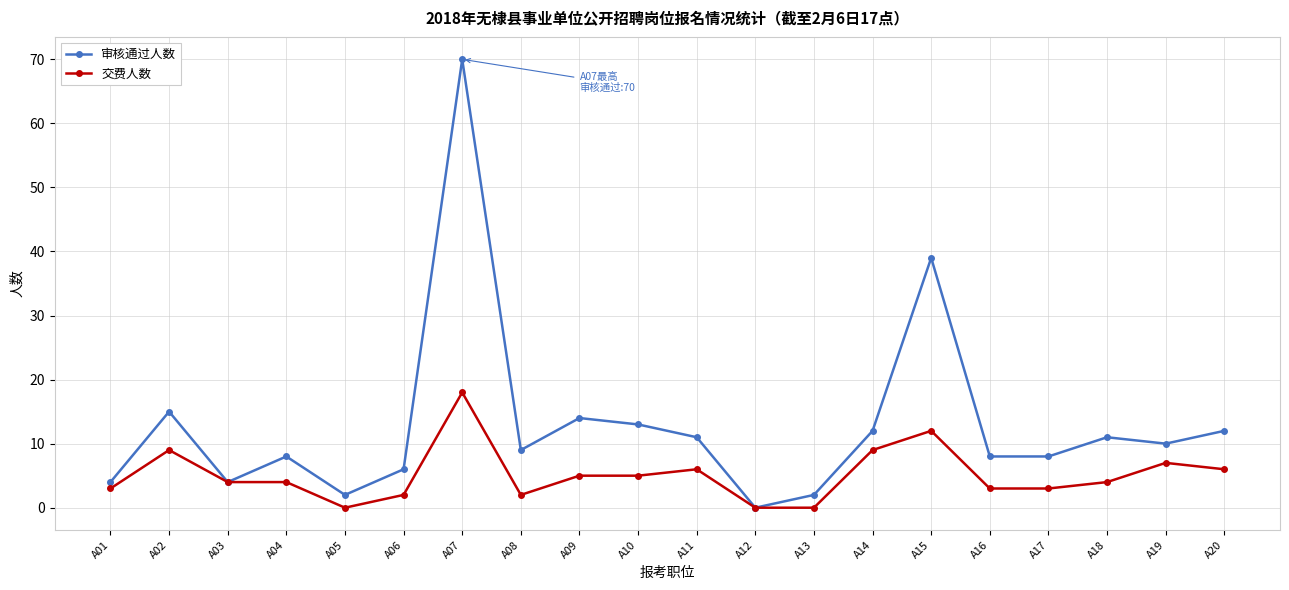

Rank the series at A07 from highest to lowest value.

审核通过人数, 交费人数